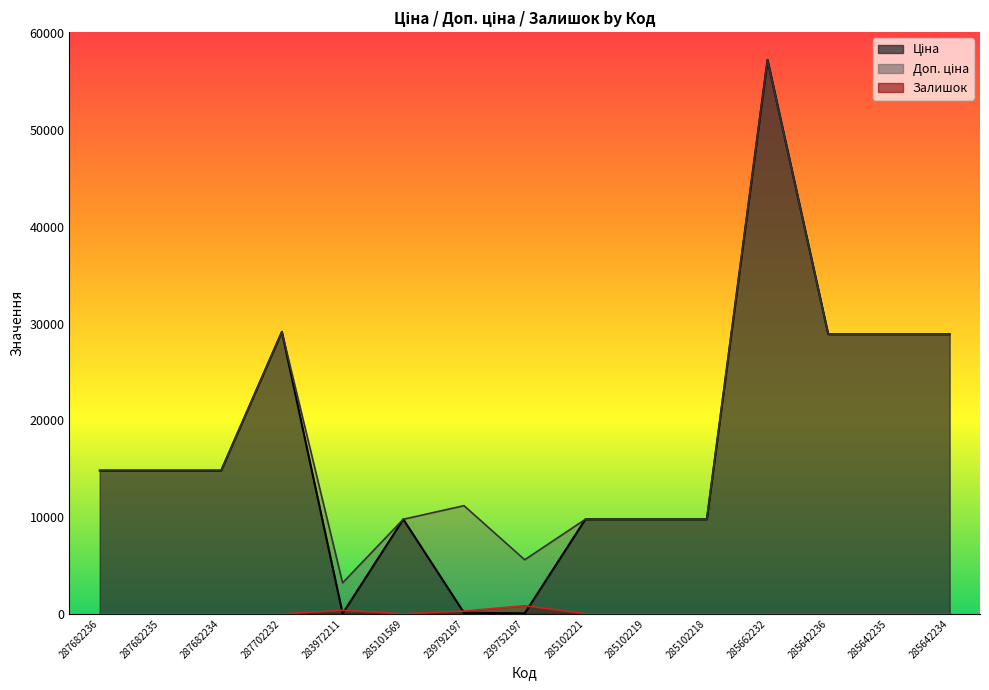

Which category has the highest value in the Доп. ціна series?

285662232